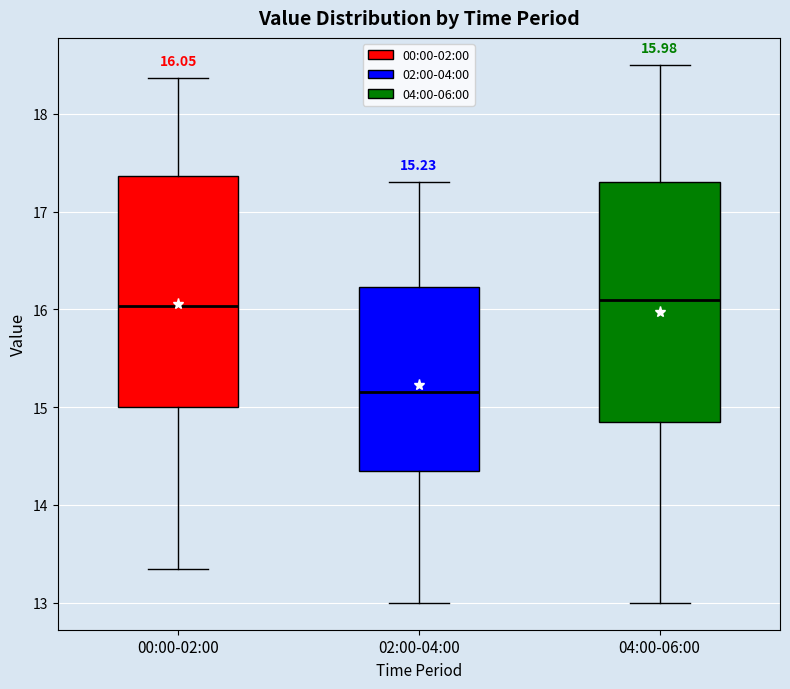

Which box's median line is the lowest?

02:00-04:00